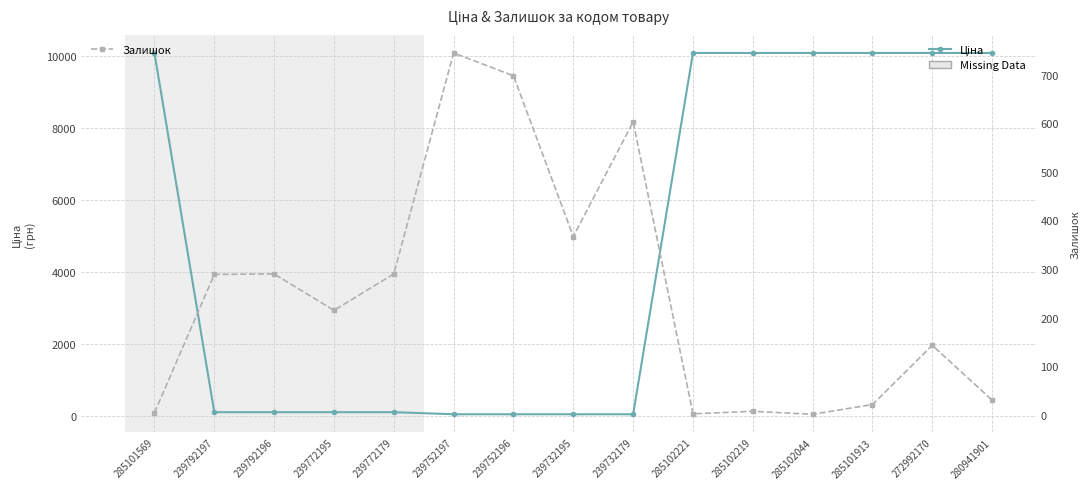

What is the approximate value of Залишок at 239732179?

603.0